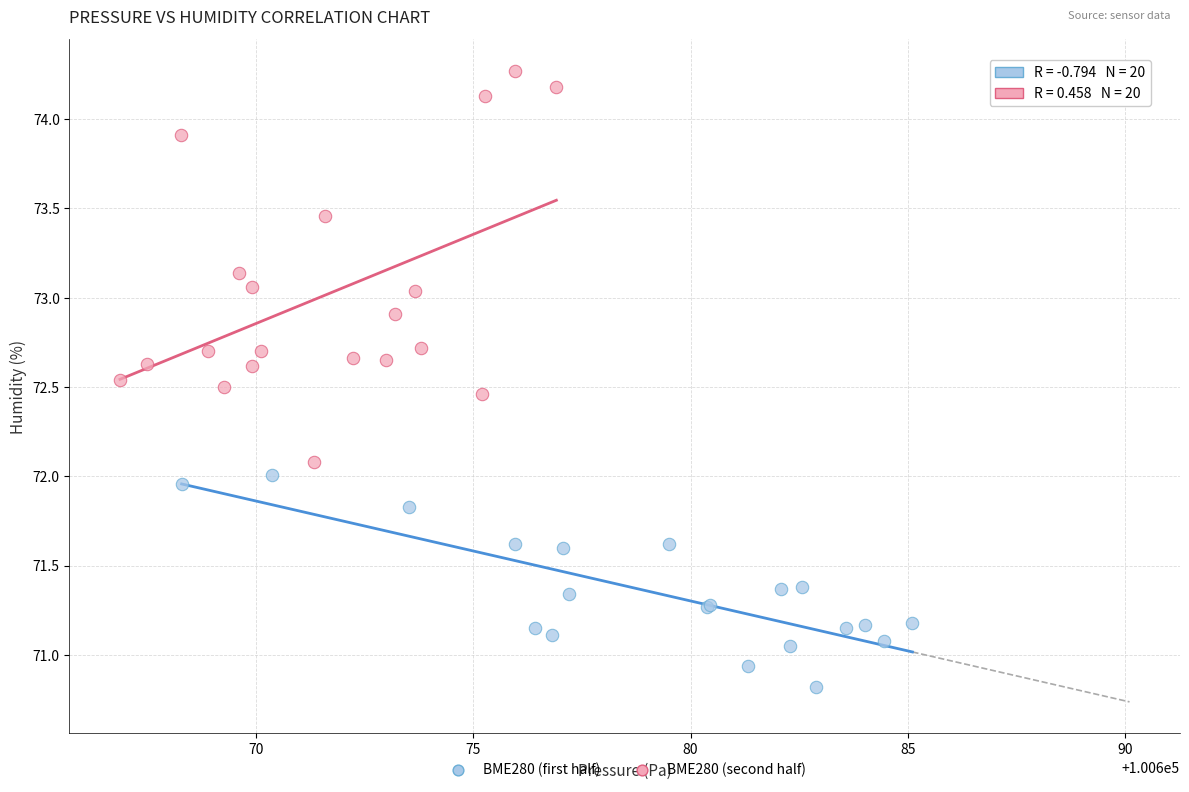

Which series has the largest Y range (max minus min)?

BME280 (second half)